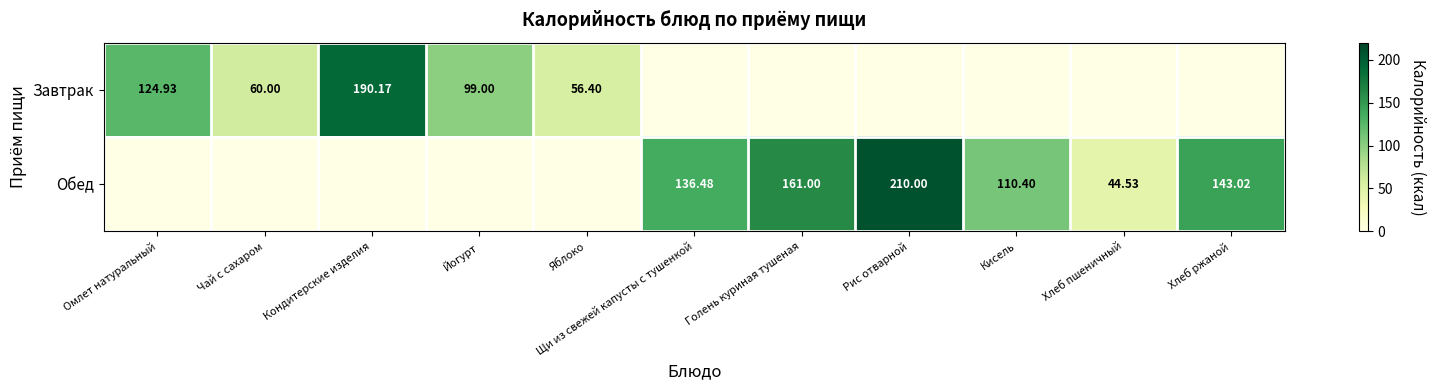

Between Щи из свежей капусты с тушенкой and Хлеб ржаной, which series saw the biggest shift?

Обед